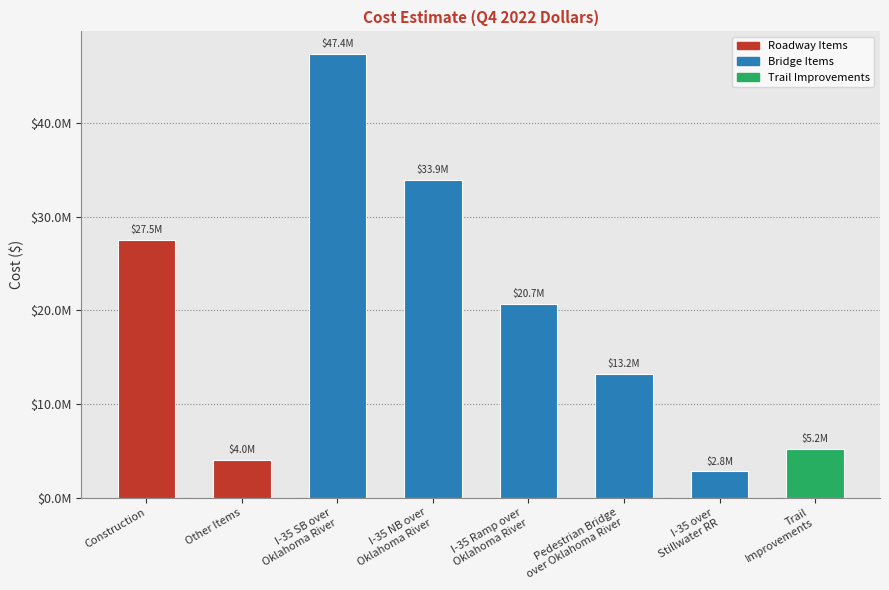

Are the bars horizontal?

No